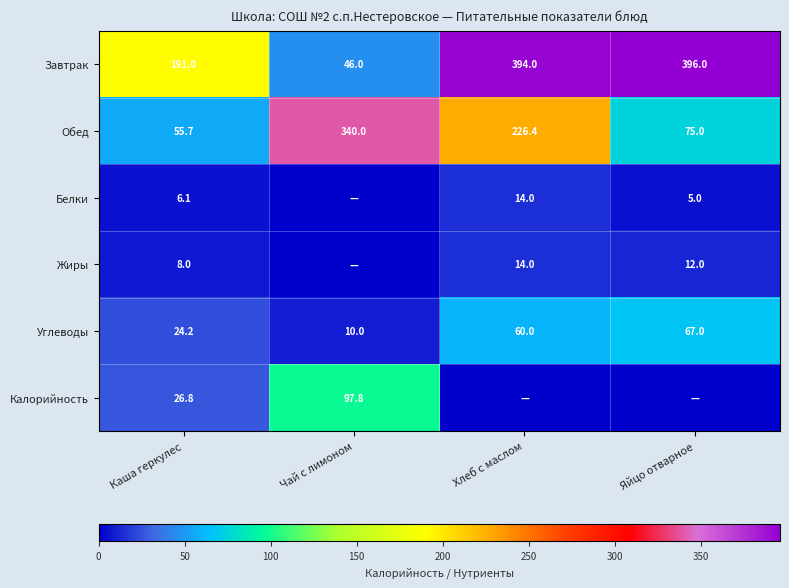

The Калорийность series shows 26.8 at Каша геркулес. True or false?

True